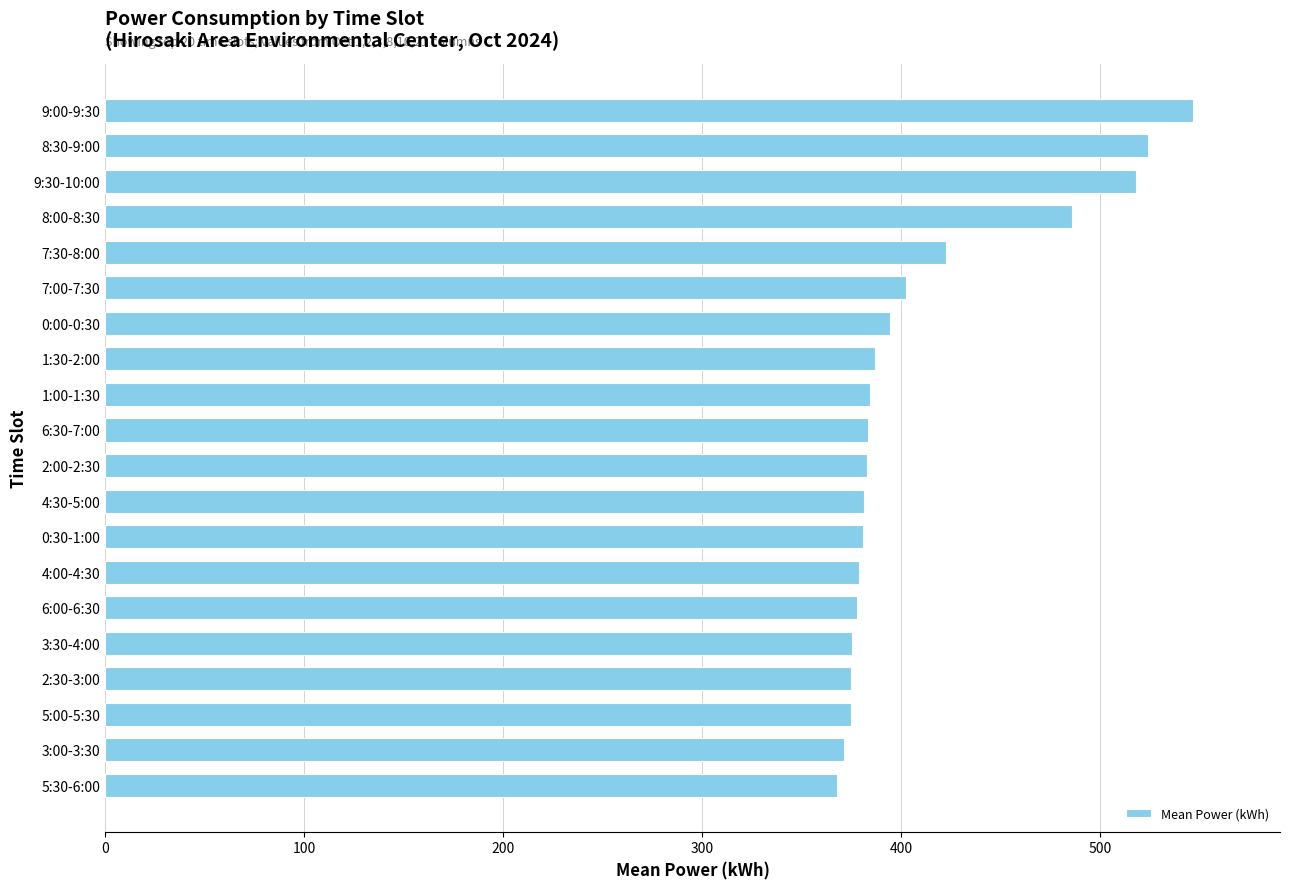

What is the label of the 4th bar from the top?

8:00-8:30